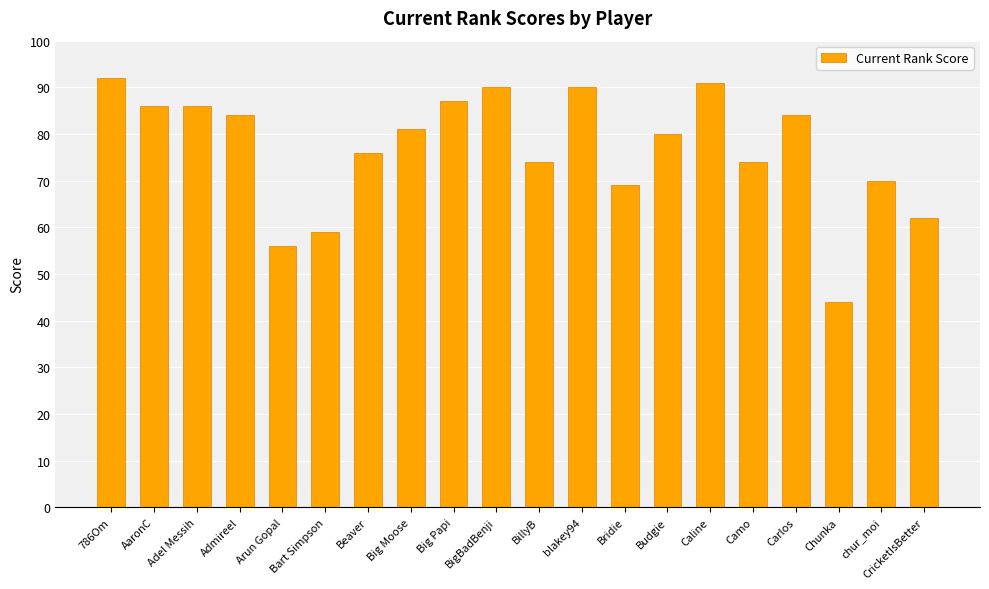

Read the value at Camo.

74.0